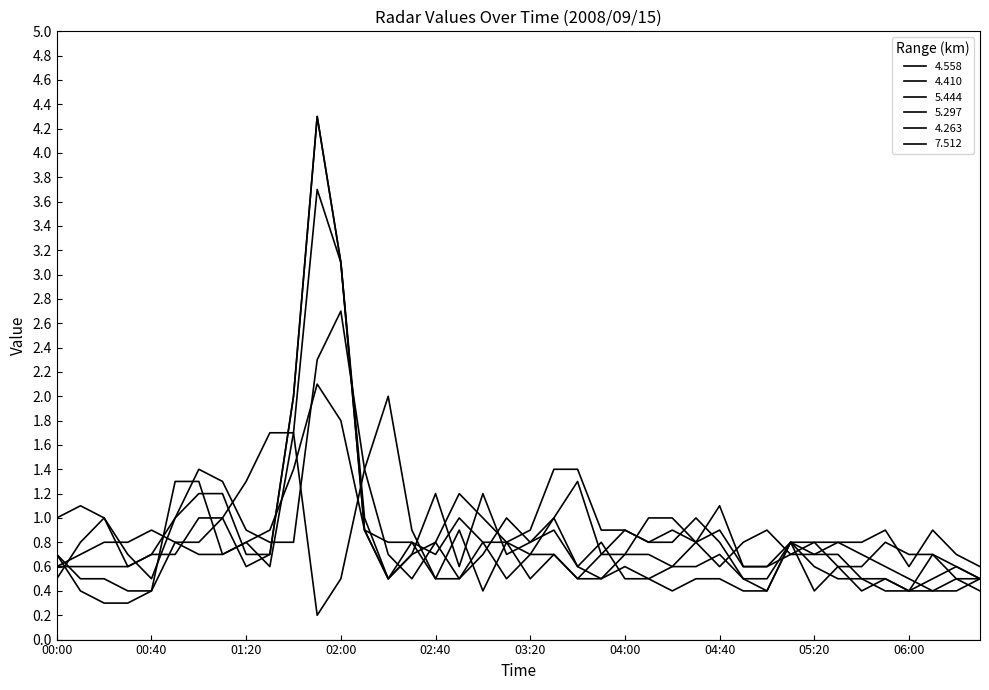

Count the number of data series in this chart.

6